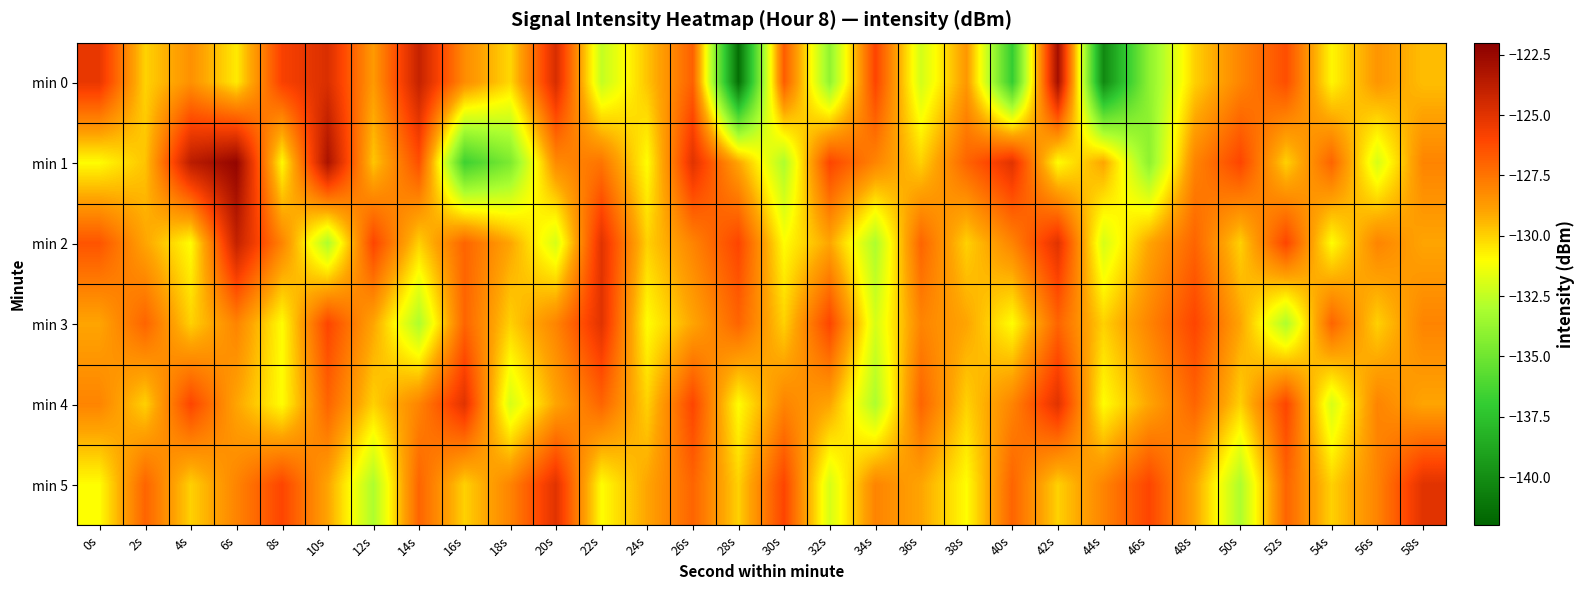

Reading left to right, extract all data points from this chart.

min 0: 0s=-125.3	2s=-130.0	4s=-128.4	6s=-130.6	8s=-125.8	10s=-124.8	12s=-128.7	14s=-124.0	16s=-128.3	18s=-130.1	20s=-124.7	22s=-132.4	24s=-129.7	26s=-126.9	28s=-141.4	30s=-126.7	32s=-133.9	34s=-126.0	36s=-132.1	38s=-128.6	40s=-136.9	42s=-122.9	44s=-140.2	46s=-134.0	48s=-130.0	50s=-128.0	52s=-126.3	54s=-130.8	56s=-128.5	58s=-129.6
min 1: 0s=-131.0	2s=-129.7	4s=-123.7	6s=-122.3	8s=-130.9	10s=-123.1	12s=-129.8	14s=-126.3	16s=-136.6	18s=-134.6	20s=-128.2	22s=-127.5	24s=-131.0	26s=-125.0	28s=-129.0	30s=-133.0	32s=-126.0	34s=-128.0	36s=-130.0	38s=-127.0	40s=-125.0	42s=-131.0	44s=-129.0	46s=-134.0	48s=-128.0	50s=-126.0	52s=-130.0	54s=-127.0	56s=-132.0	58s=-128.0
min 2: 0s=-126.5	2s=-129.0	4s=-131.0	6s=-124.0	8s=-128.0	10s=-133.0	12s=-126.0	14s=-130.0	16s=-127.0	18s=-129.0	20s=-132.0	22s=-125.0	24s=-130.0	26s=-128.0	28s=-126.0	30s=-131.0	32s=-129.0	34s=-133.0	36s=-127.0	38s=-130.0	40s=-128.0	42s=-125.0	44s=-132.0	46s=-129.0	48s=-127.0	50s=-130.0	52s=-126.0	54s=-131.0	56s=-128.0	58s=-129.0
min 3: 0s=-129.0	2s=-127.0	4s=-130.0	6s=-128.0	8s=-131.0	10s=-126.0	12s=-129.0	14s=-133.0	16s=-127.0	18s=-130.0	20s=-128.0	22s=-125.0	24s=-131.0	26s=-129.0	28s=-127.0	30s=-130.0	32s=-126.0	34s=-132.0	36s=-128.0	38s=-129.0	40s=-131.0	42s=-127.0	44s=-130.0	46s=-128.0	48s=-126.0	50s=-129.0	52s=-133.0	54s=-127.0	56s=-130.0	58s=-128.0
min 4: 0s=-128.0	2s=-130.0	4s=-126.0	6s=-129.0	8s=-131.0	10s=-127.0	12s=-130.0	14s=-128.0	16s=-125.0	18s=-132.0	20s=-129.0	22s=-127.0	24s=-130.0	26s=-126.0	28s=-131.0	30s=-128.0	32s=-129.0	34s=-133.0	36s=-127.0	38s=-130.0	40s=-128.0	42s=-125.0	44s=-131.0	46s=-129.0	48s=-127.0	50s=-130.0	52s=-126.0	54s=-132.0	56s=-128.0	58s=-129.0
min 5: 0s=-131.0	2s=-127.0	4s=-130.0	6s=-128.0	8s=-126.0	10s=-129.0	12s=-133.0	14s=-127.0	16s=-130.0	18s=-128.0	20s=-125.0	22s=-131.0	24s=-129.0	26s=-127.0	28s=-130.0	30s=-126.0	32s=-132.0	34s=-128.0	36s=-129.0	38s=-131.0	40s=-127.0	42s=-130.0	44s=-128.0	46s=-126.0	48s=-129.0	50s=-133.0	52s=-127.0	54s=-130.0	56s=-128.0	58s=-125.0